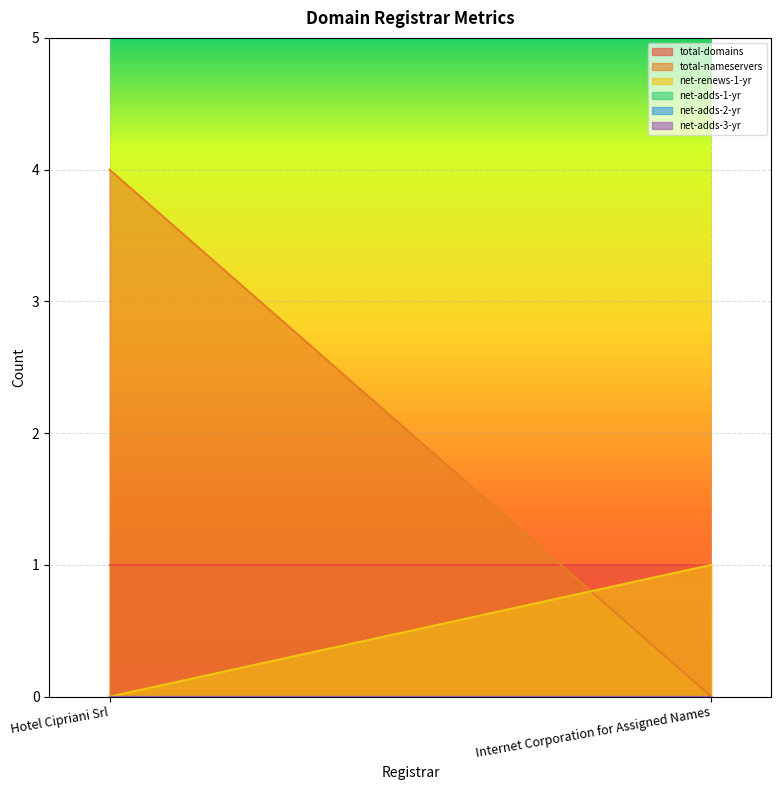

At which label does net-adds-1-yr reach its peak?

Hotel Cipriani Srl